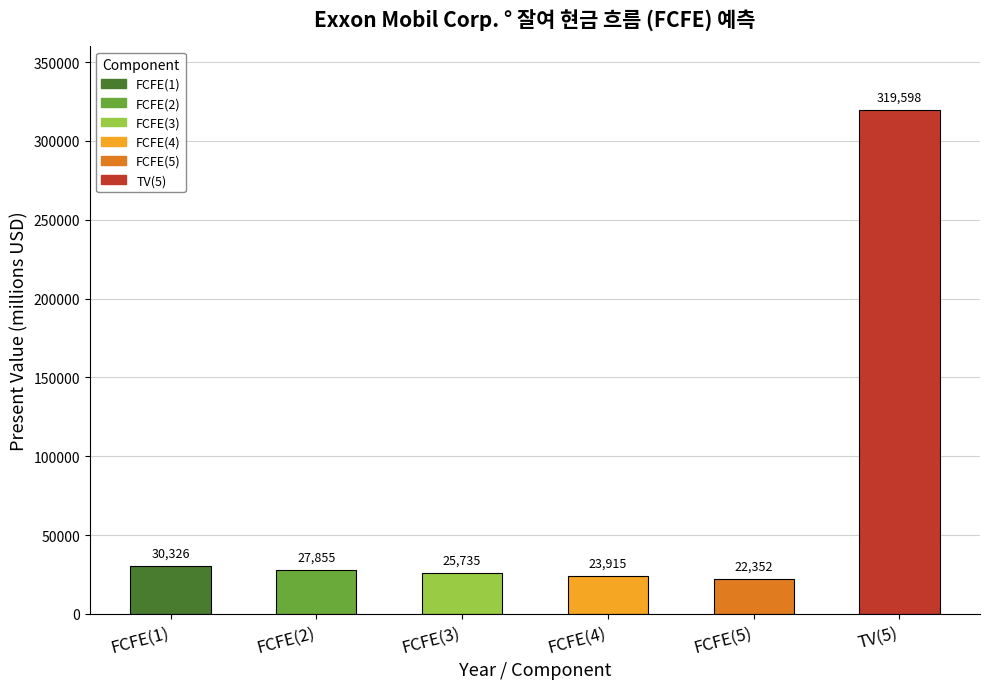

What is the greatest value displayed?

319598